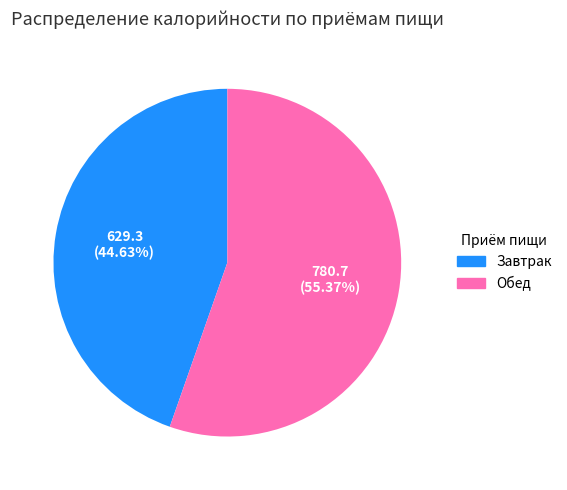

To the nearest percent, what is the combined percentage of Обед and Завтрак?

100%